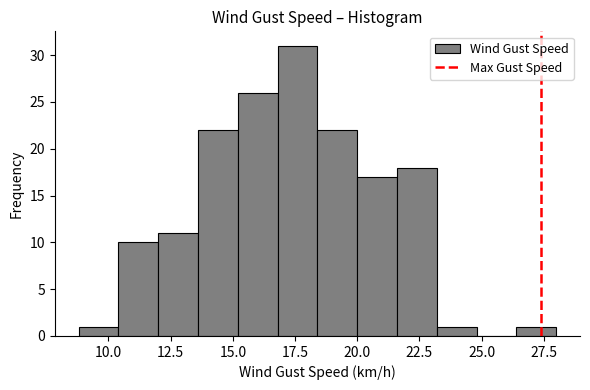

Around what value on the x-axis is the tallest bar? Give the approximate position of its centre, as read against the axis.

17.5